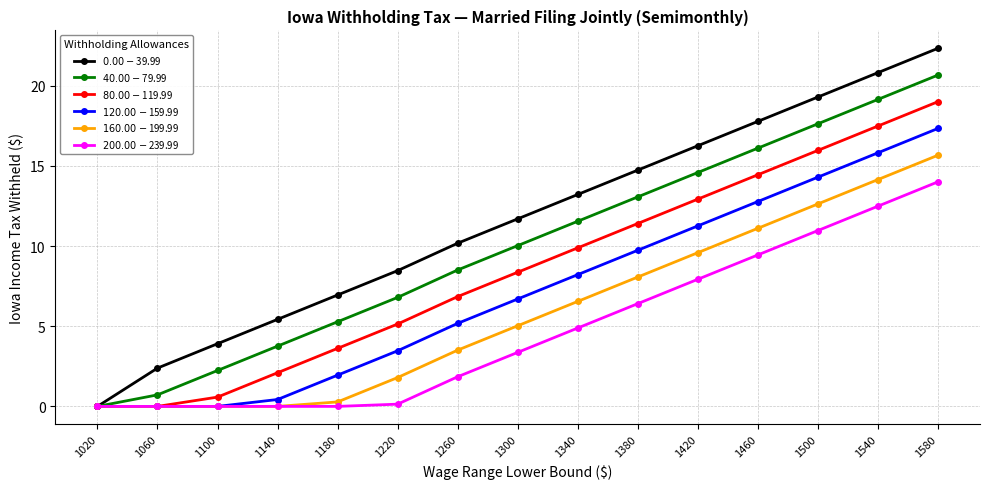

How many data points in $120.00-$159.99 are above 6?

8